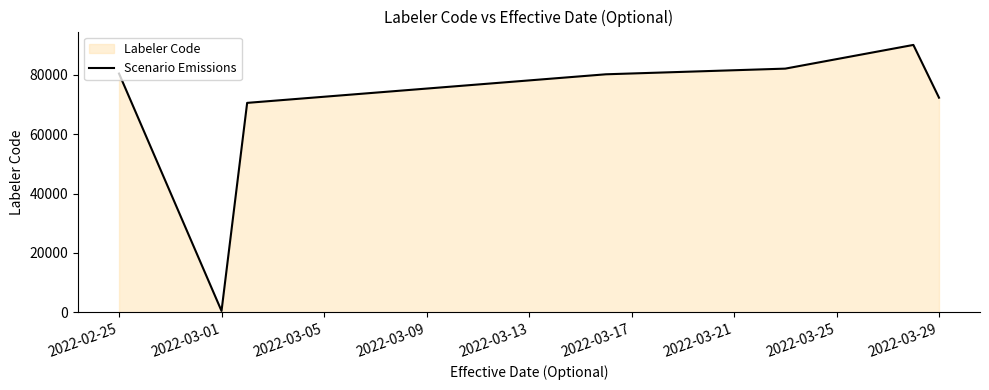

True or false: there are more than 0 points higher than both neighbors.

True